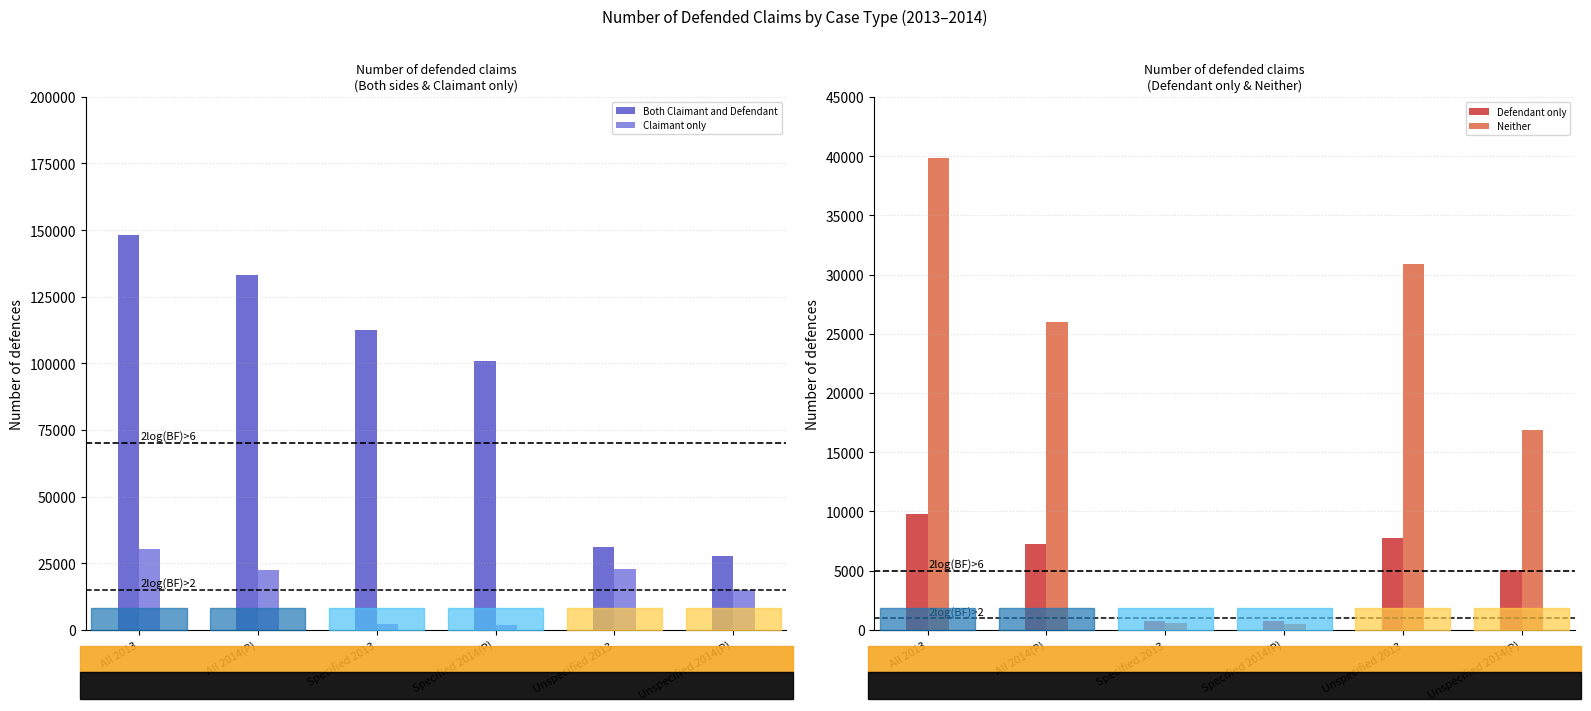

What position from the right is Unspecified 2014(P)?

1